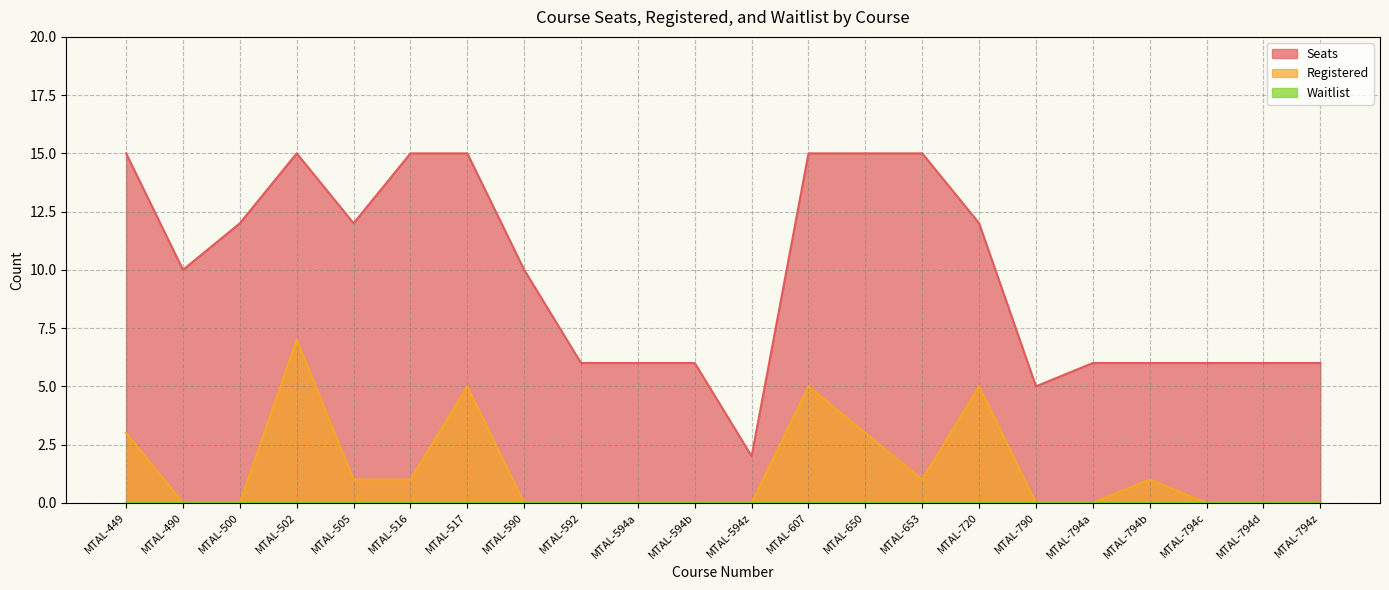

What value does the Registered series have at MTAL-517?

5